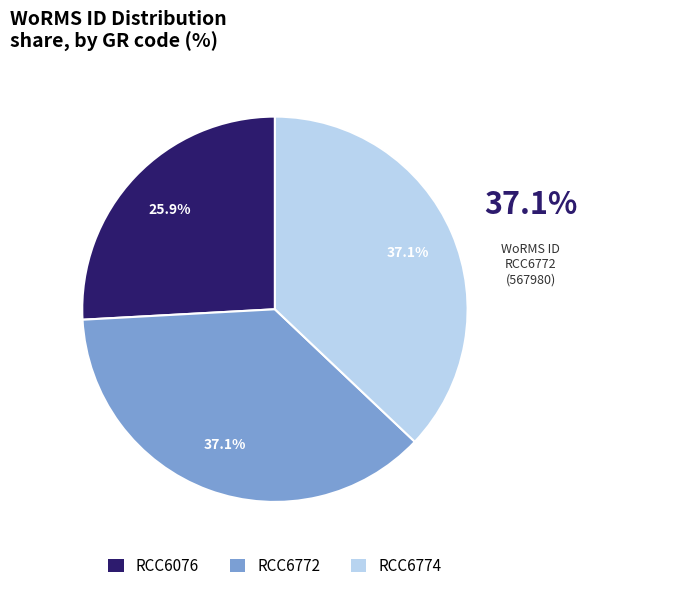

How many segments does this pie chart have?

3